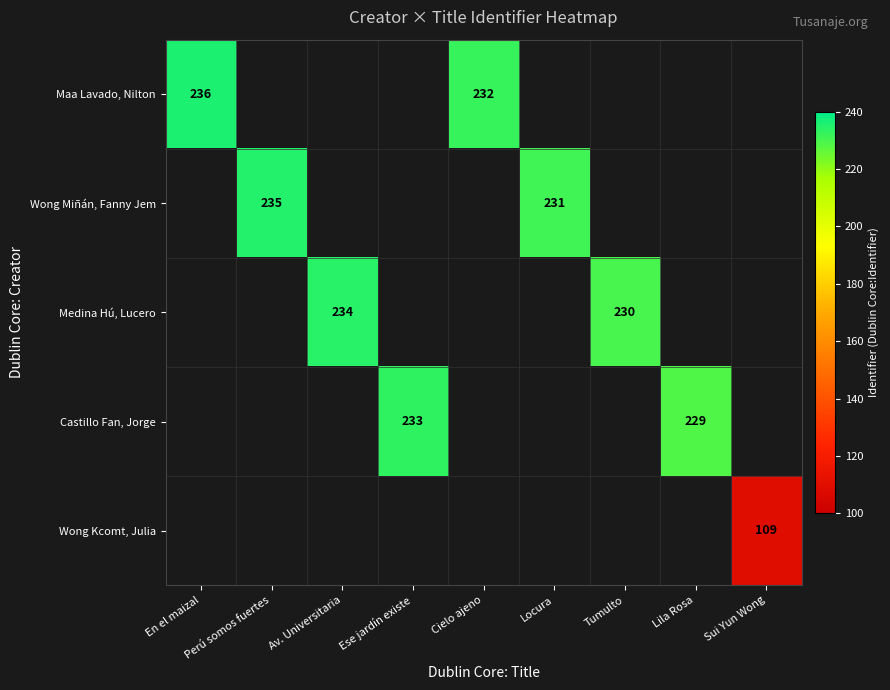

The Wong Miñán, Fanny Jem series shows 154 at Locura. True or false?

False